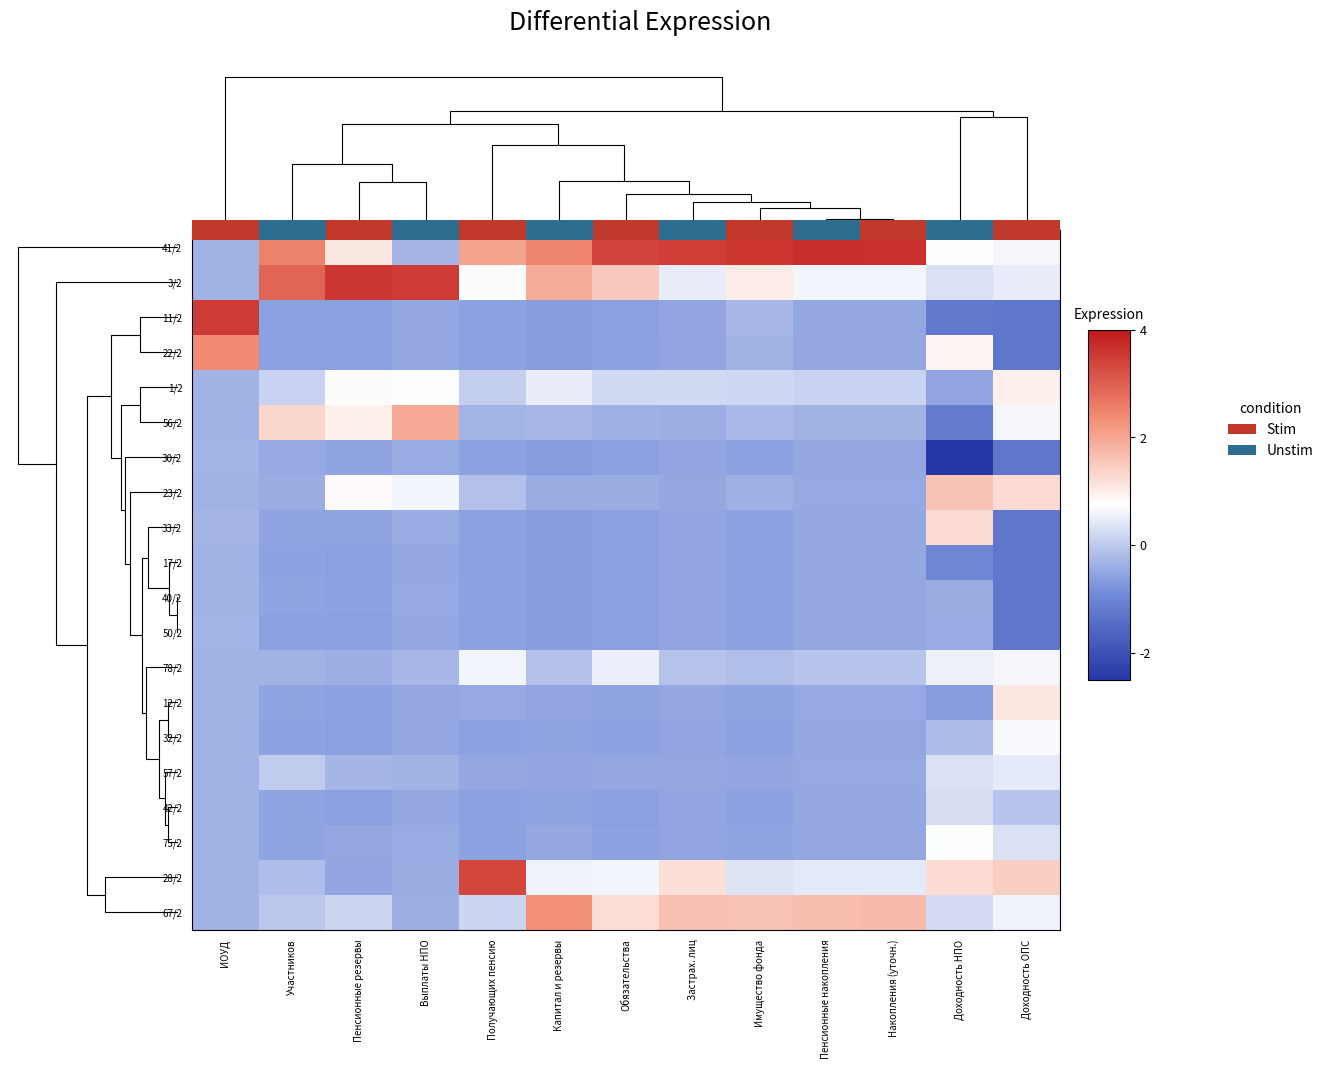

At which category is the sum across all series the highest?

Доходность ОПС